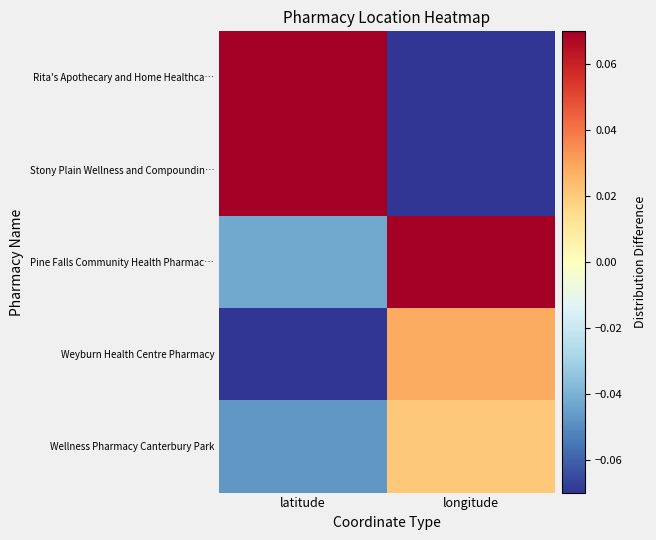

Reading left to right, extract all data points from this chart.

Rita's Apothecary and Home Healthca…: latitude=0.1	longitude=-0.1
Stony Plain Wellness and Compoundin…: latitude=0.1	longitude=-0.1
Pine Falls Community Health Pharmac…: latitude=-0.0	longitude=0.1
Weyburn Health Centre Pharmacy: latitude=-0.1	longitude=0.0
Wellness Pharmacy Canterbury Park: latitude=-0.0	longitude=0.0